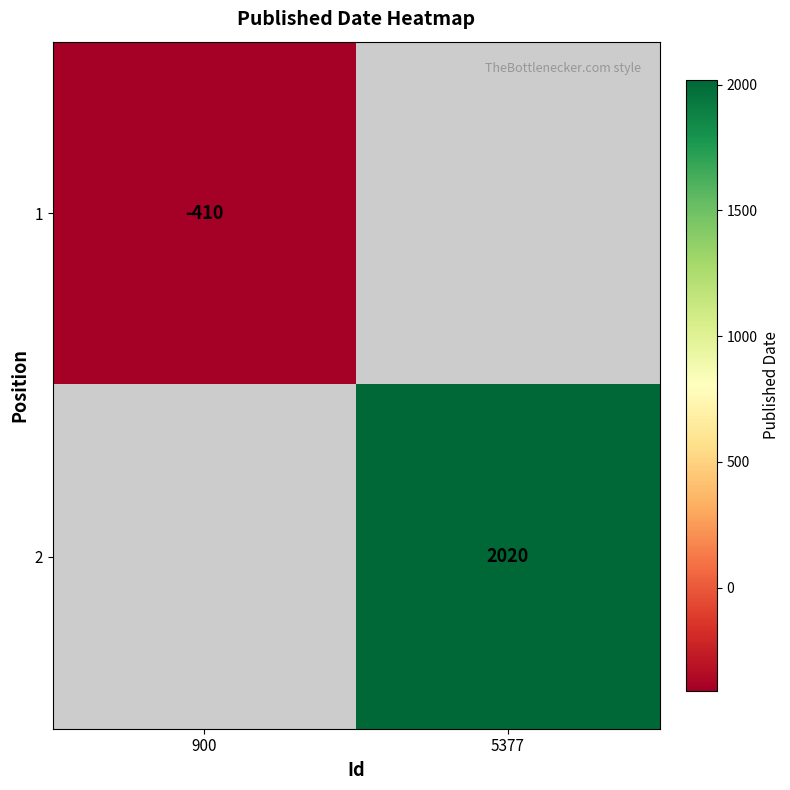

The value of 2 at 5377 is 3312. True or false?

False